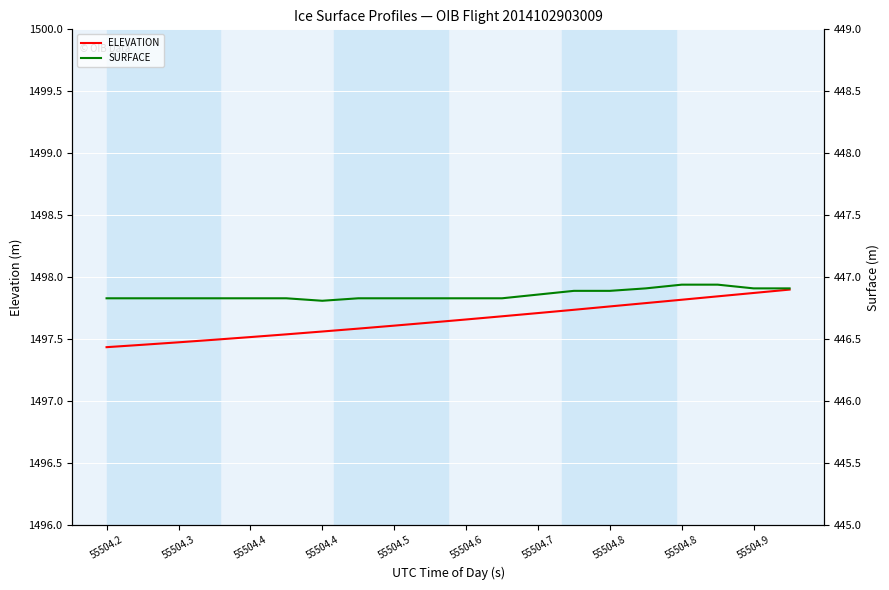

What is the difference between the highest and lowest values at 55504.4?

1050.7